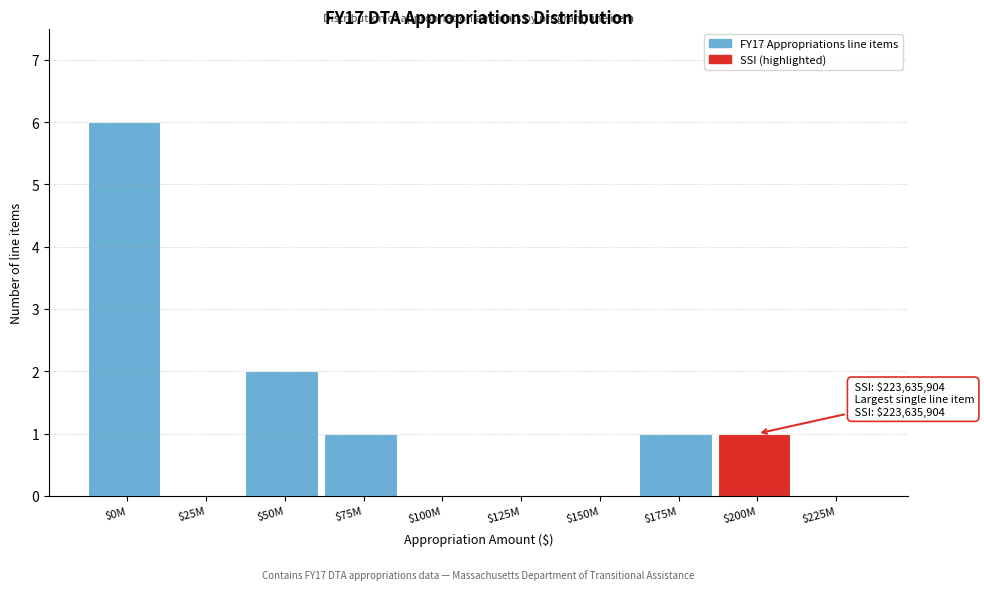

Is it true that the value at $75M is 0?

False